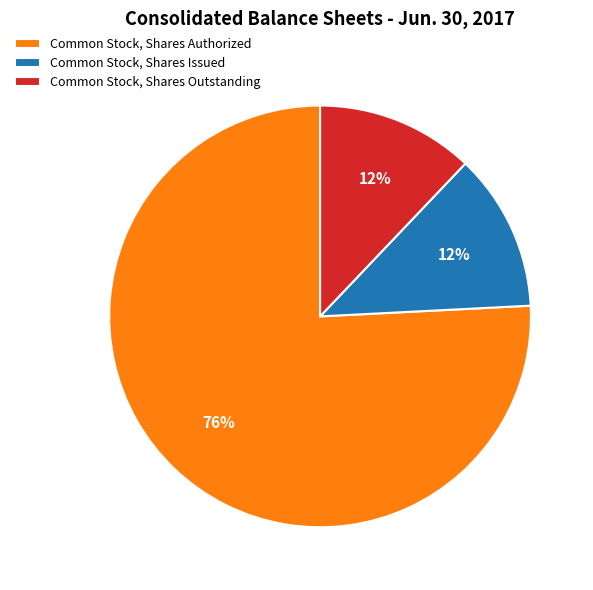

Is Common Stock, Shares Authorized the majority of the pie?

Yes